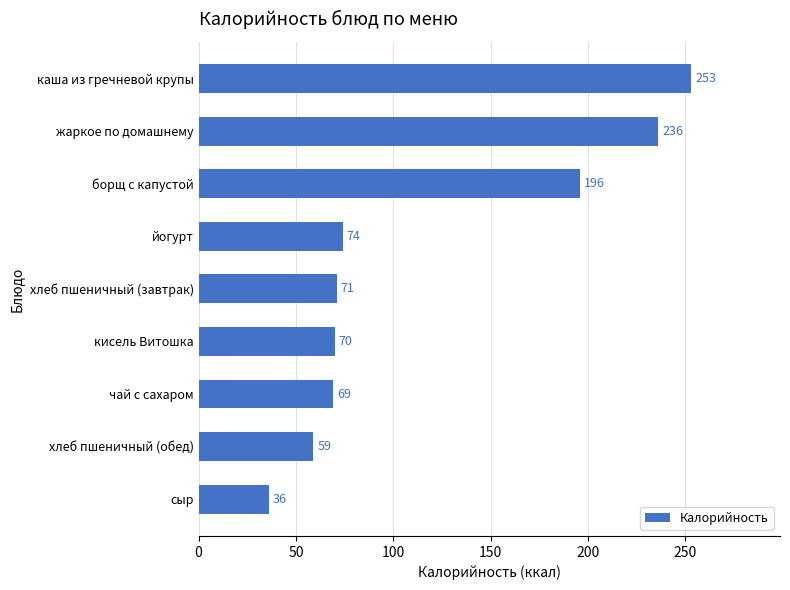

What is the ratio of the value at кисель Витошка to the value at борщ с капустой?

0.4